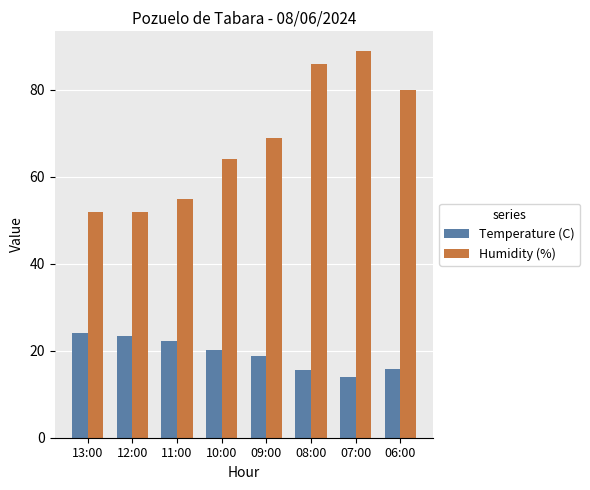

What is the value of the Humidity (%) bar at the 8th from the left?

80.0